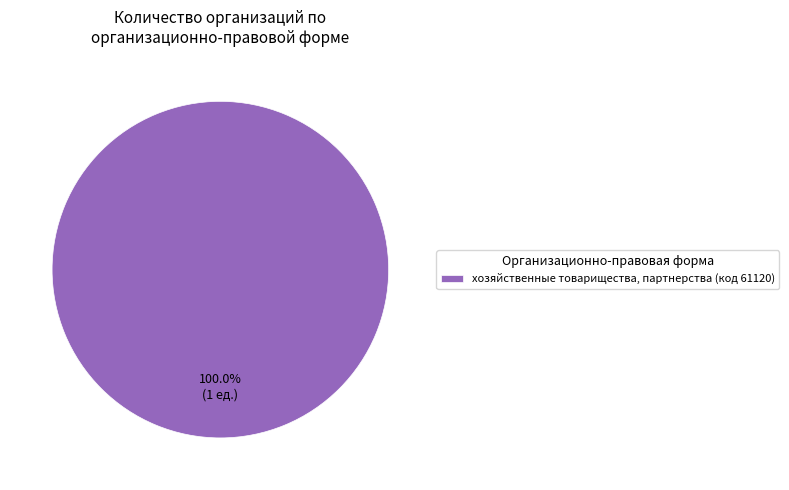

Count the number of slices in the pie.

1